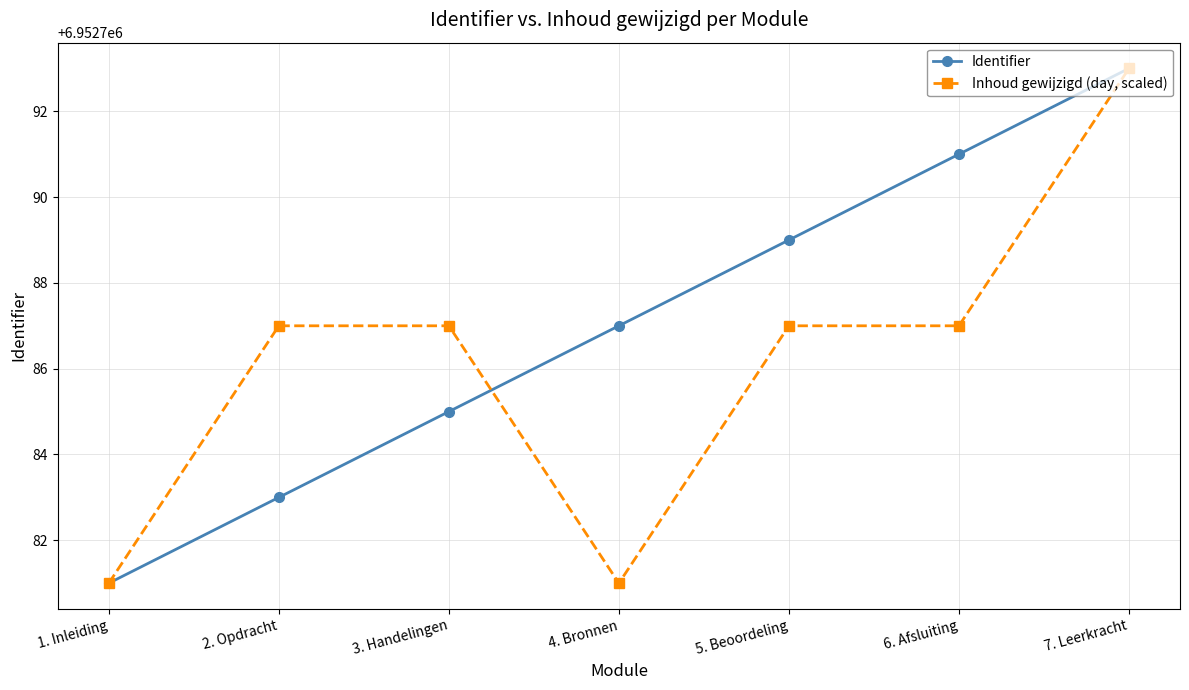

Rank the series at 5. Beoordeling from lowest to highest value.

Inhoud gewijzigd (day, scaled), Identifier